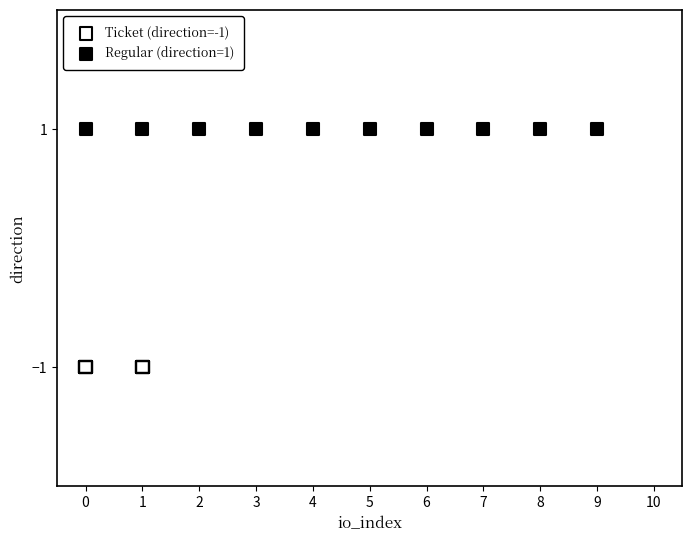

Which series contains the lowest Y value?

Ticket (direction=-1)